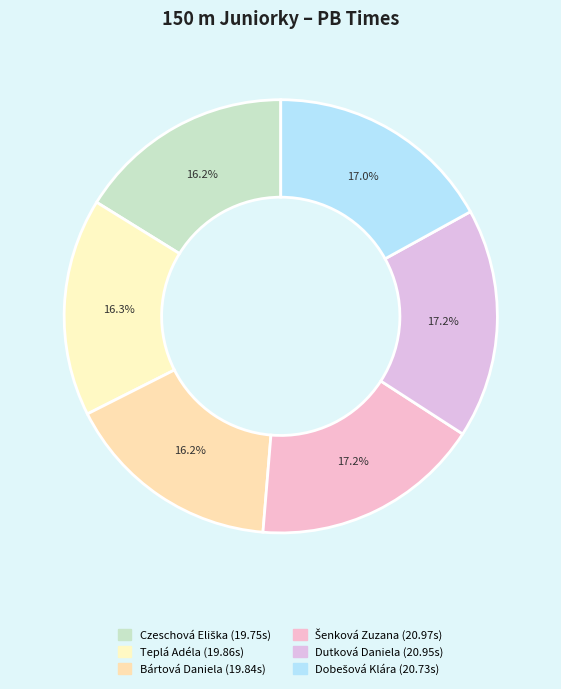

How many slices are in this pie chart?

6